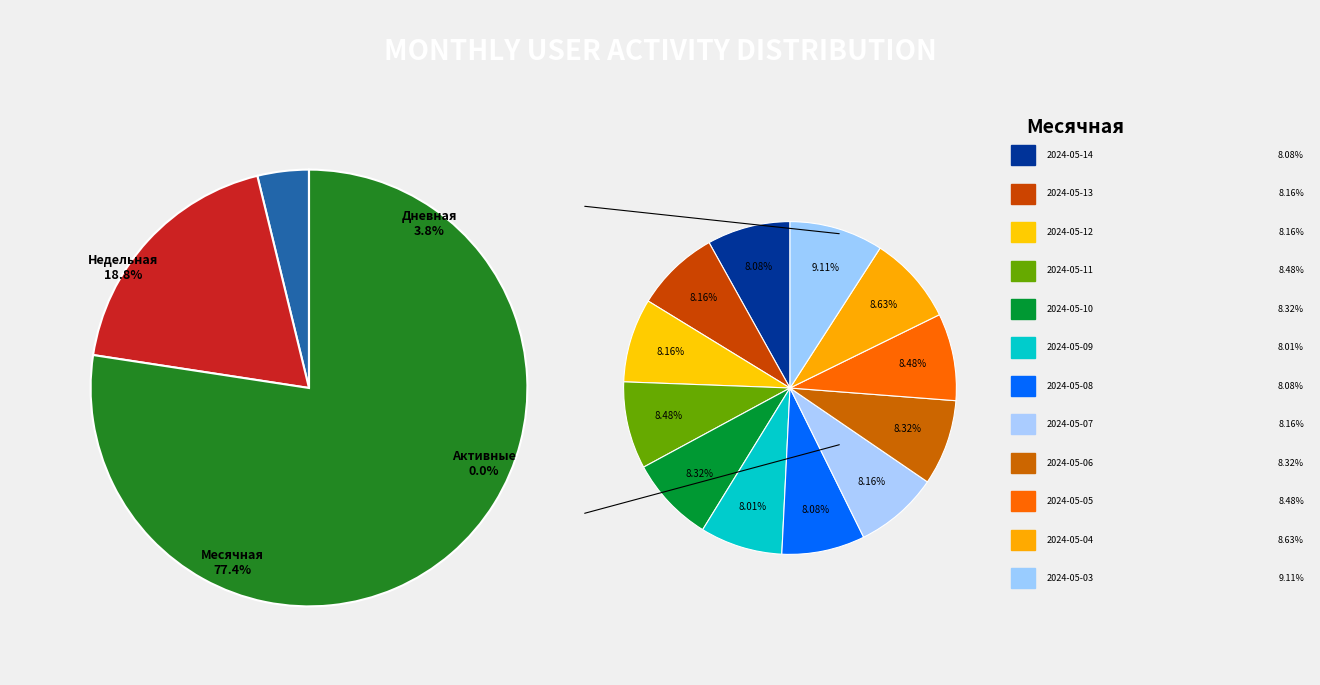

Which category has the smallest portion of the pie?

2024-05-09